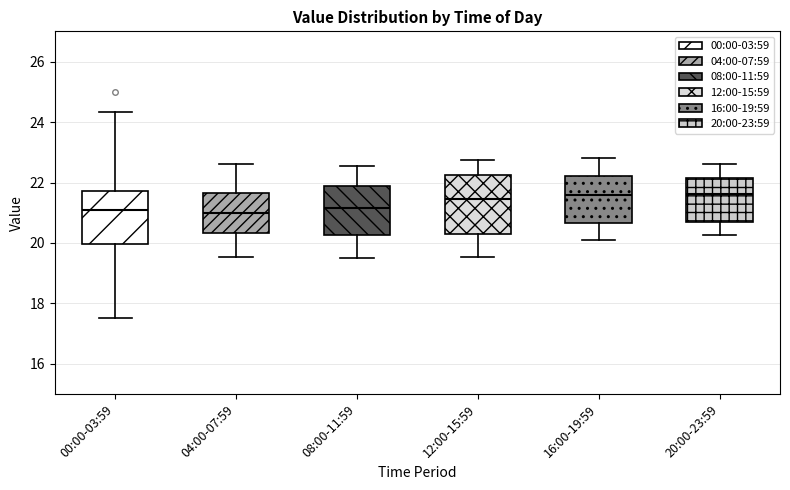

Where is the upper edge of the box for 20:00-23:59 on the y-axis? The values are not printed on the chart, so give them approximately, as read against the axis.

22.2